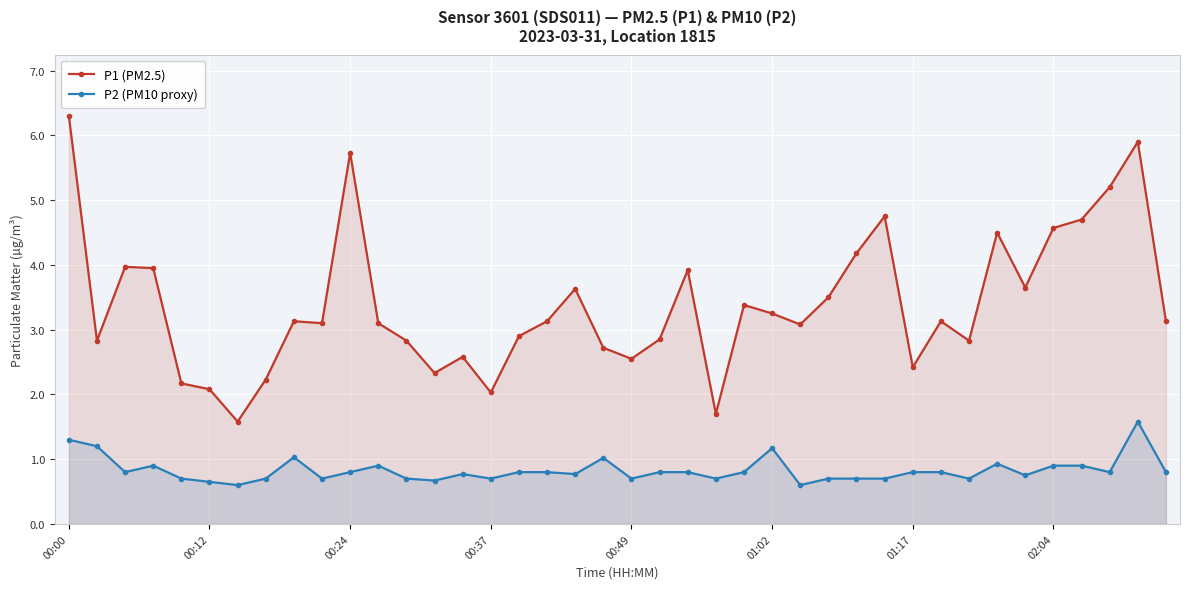

True or false: P1 (PM2.5) and P2 (PM10 proxy) cross at least once.

False